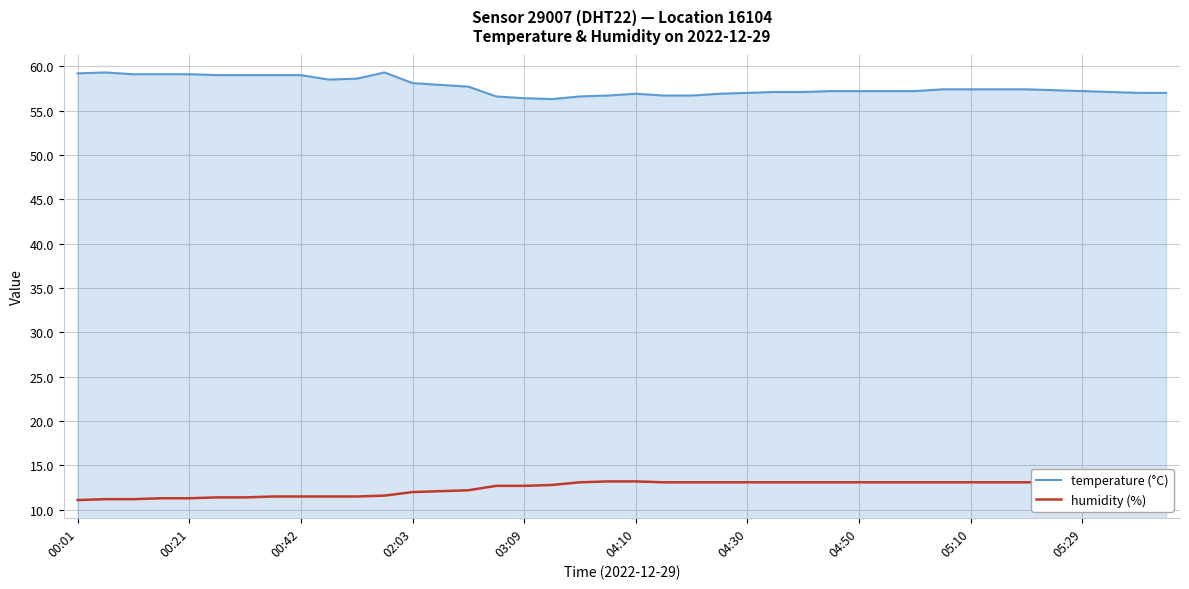

What is the maximum value shown in the chart?

59.3